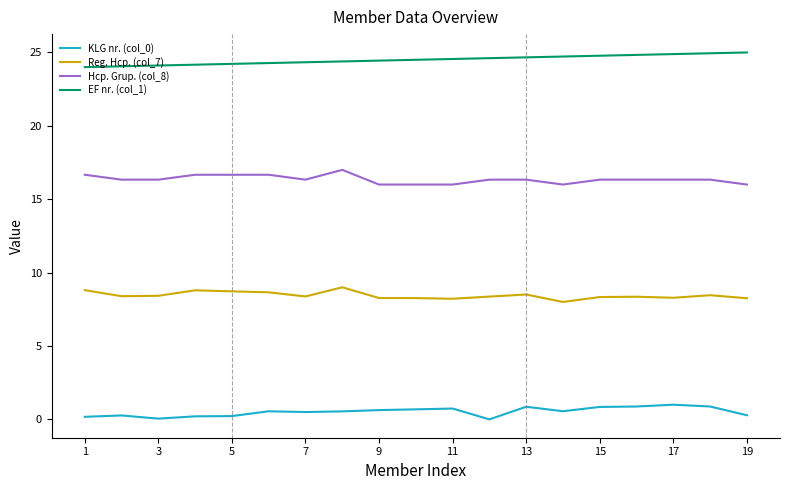

What is the maximum value for EF nr. (col_1)?

25.0